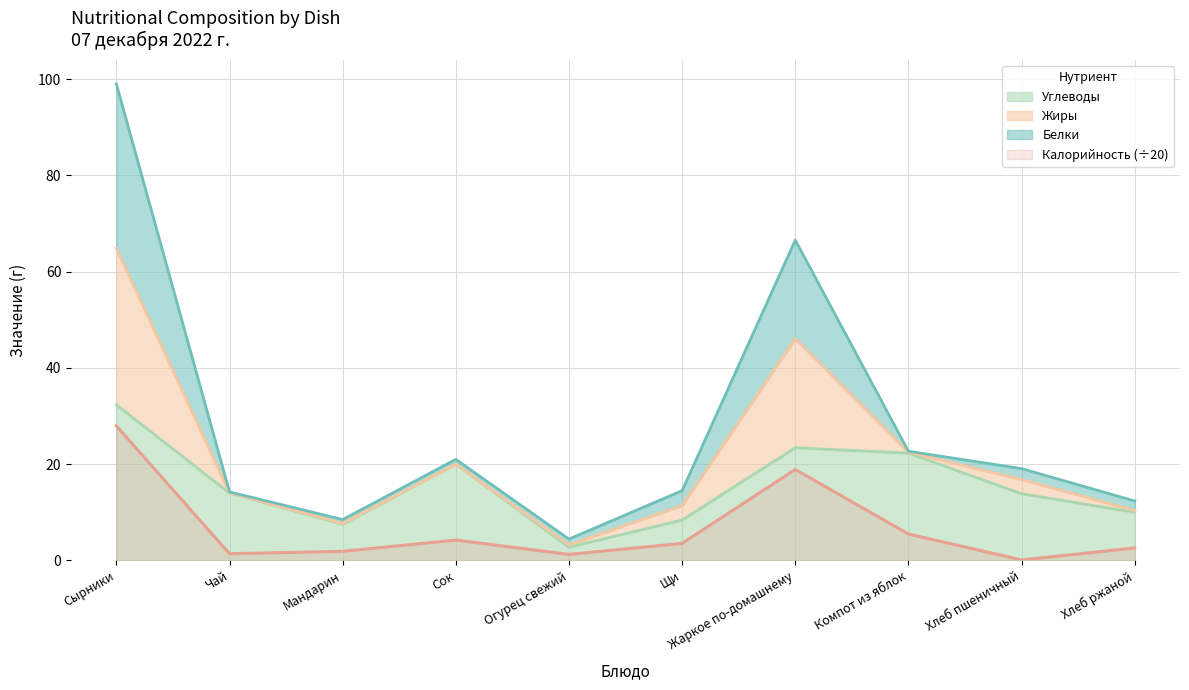

The Калорийность series shows 2.0 at Щи. True or false?

False